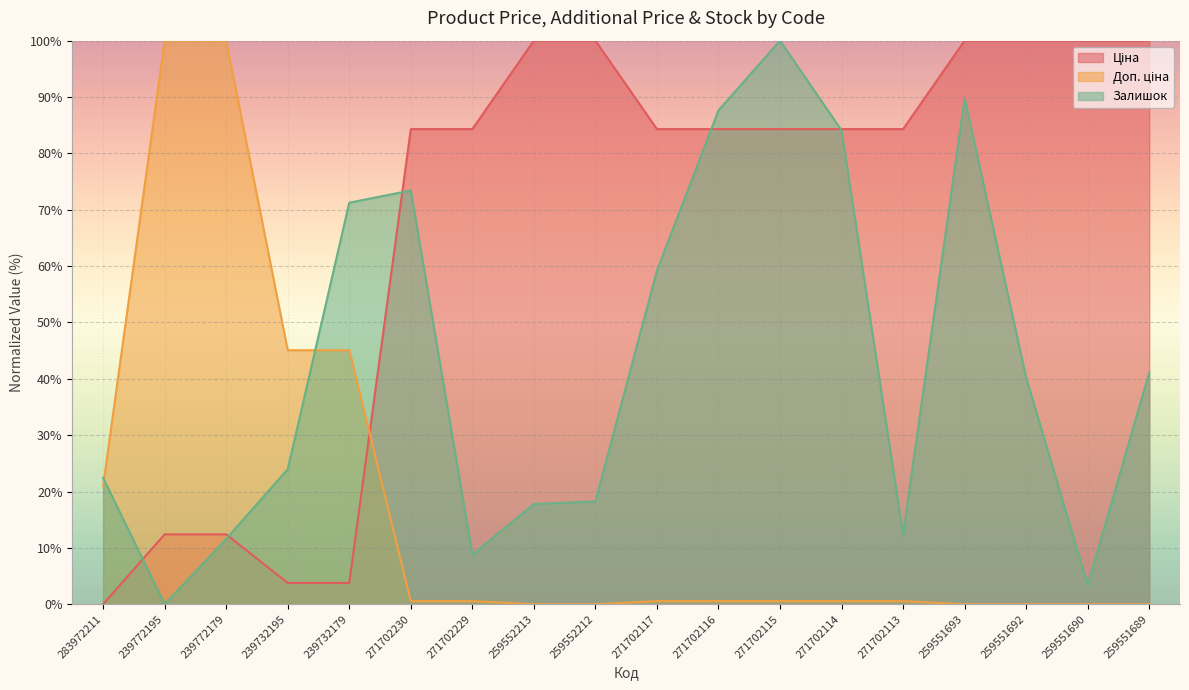

Where do Доп. ціна and Ціна first cross each other?

239732179 and 271702230